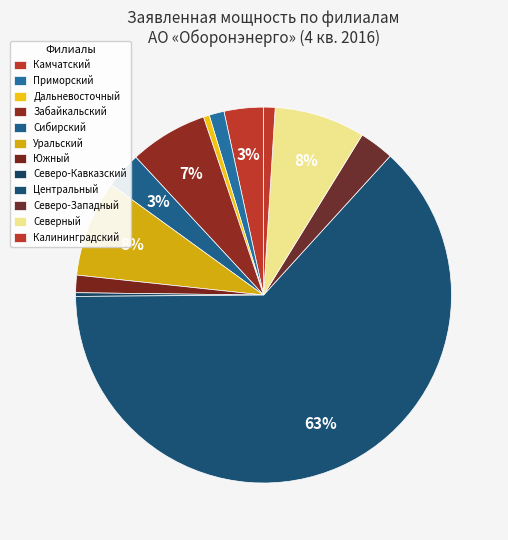

Which category has the biggest portion of the pie?

Центральный